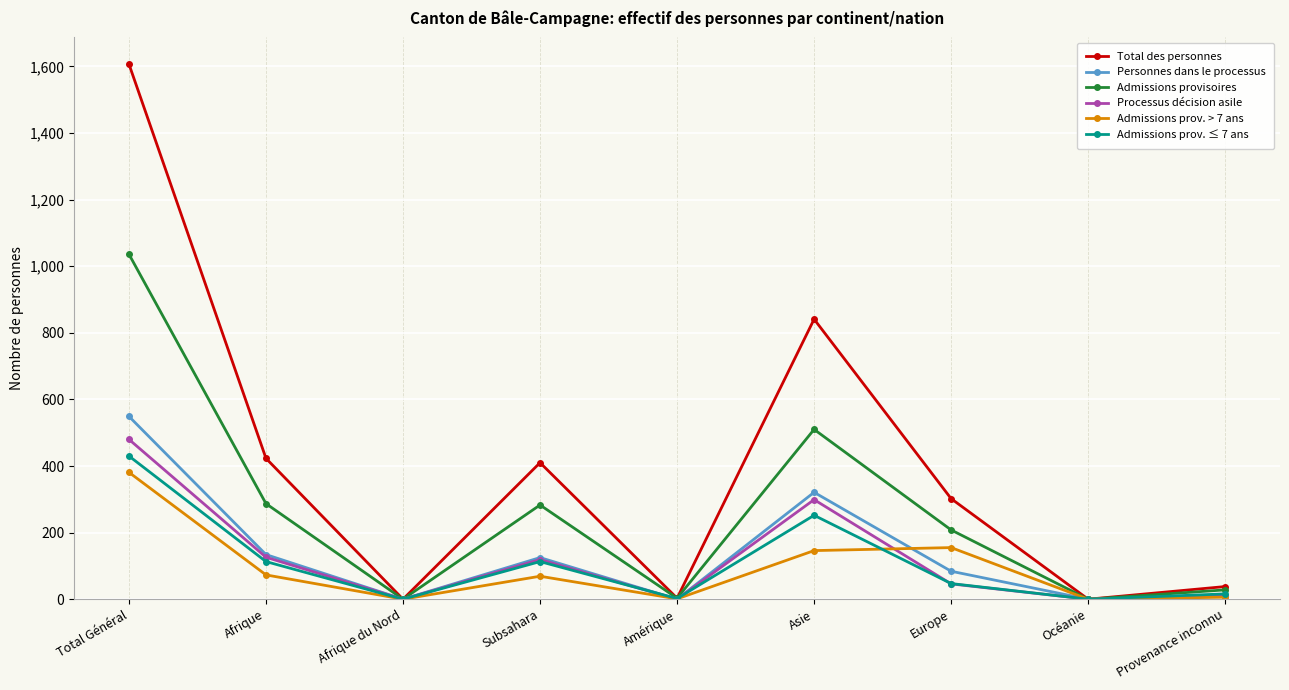

Is the value of Admissions provisoires at Subsahara greater than the value of Total des personnes at Subsahara?

No